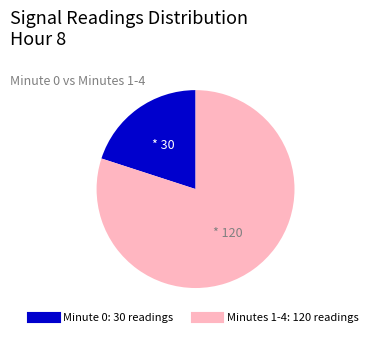

Is there a majority slice in this chart?

Yes